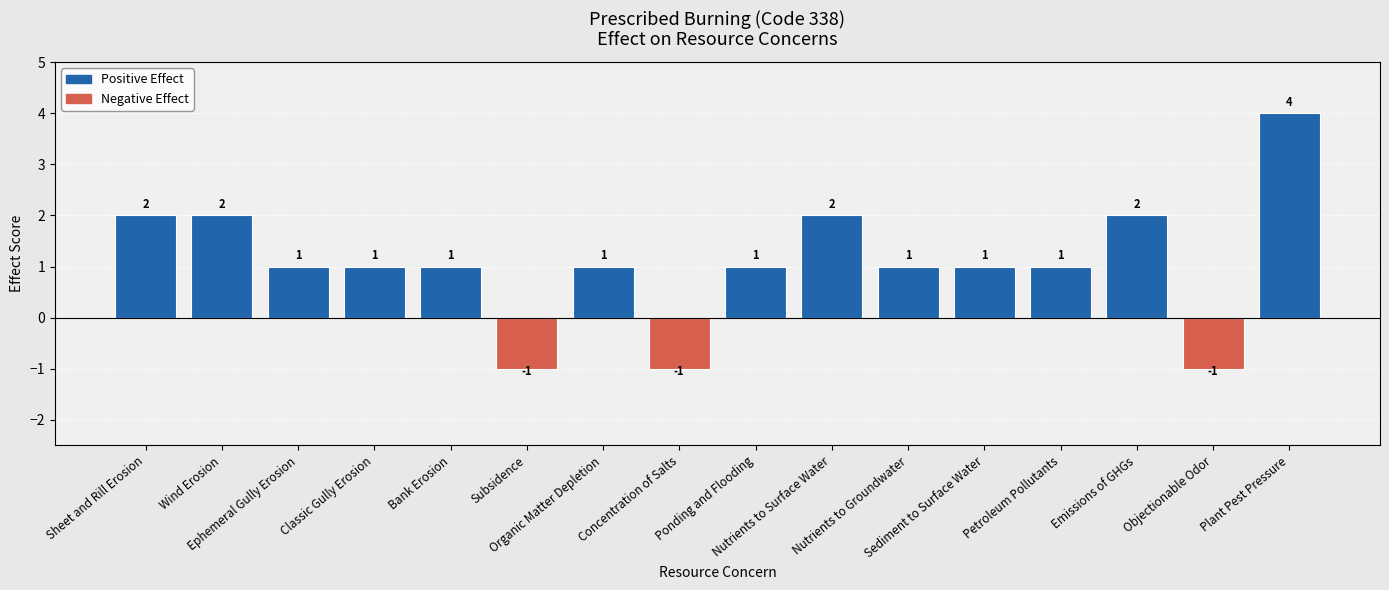

Reading right to left, what are all the values shown in this chart?

Plant Pest Pressure=4	Objectionable Odor=-1	Emissions of GHGs=2	Petroleum Pollutants=1	Sediment to Surface Water=1	Nutrients to Groundwater=1	Nutrients to Surface Water=2	Ponding and Flooding=1	Concentration of Salts=-1	Organic Matter Depletion=1	Subsidence=-1	Bank Erosion=1	Classic Gully Erosion=1	Ephemeral Gully Erosion=1	Wind Erosion=2	Sheet and Rill Erosion=2